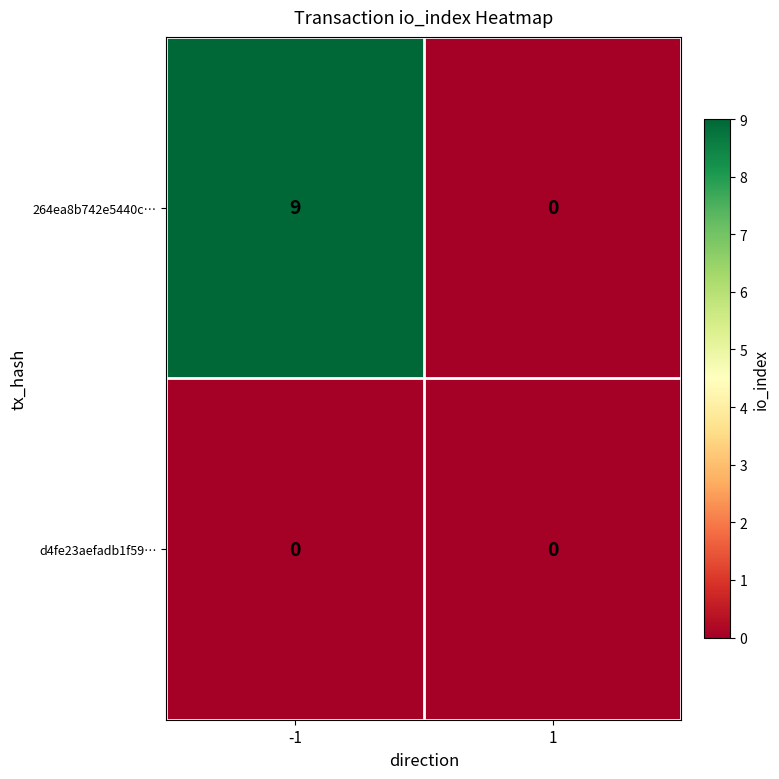

Is the value of 264ea8b742e5440c… at -1 greater than the value of d4fe23aefadb1f59… at 1?

Yes